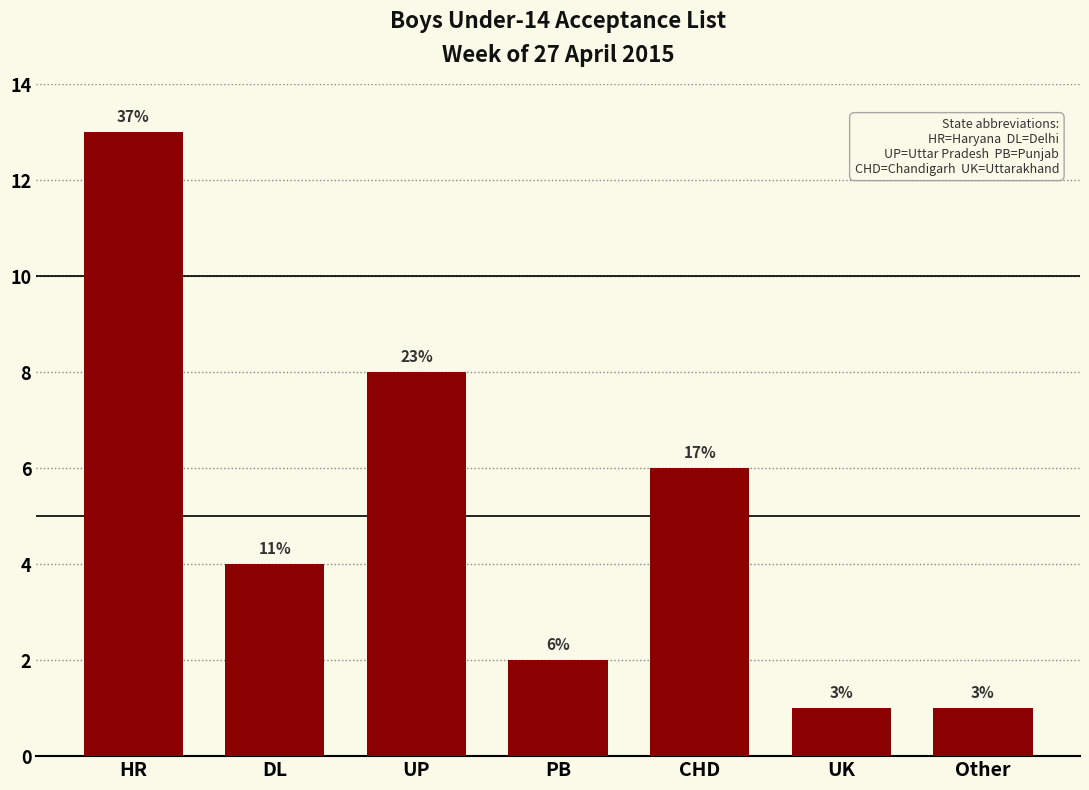

How many bars are there in total?

7